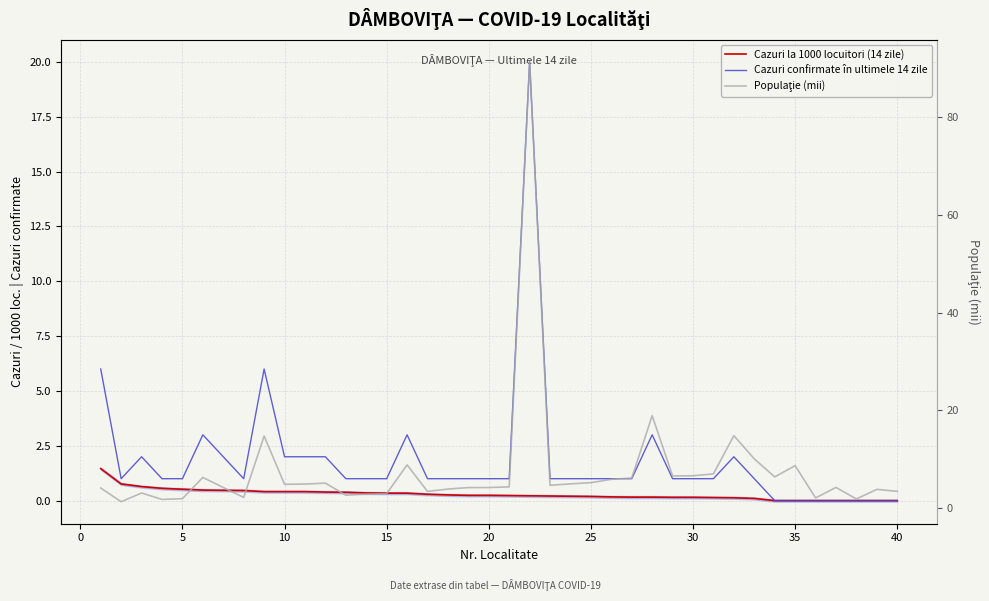

Does the chart display data point markers on the line(s)?

No